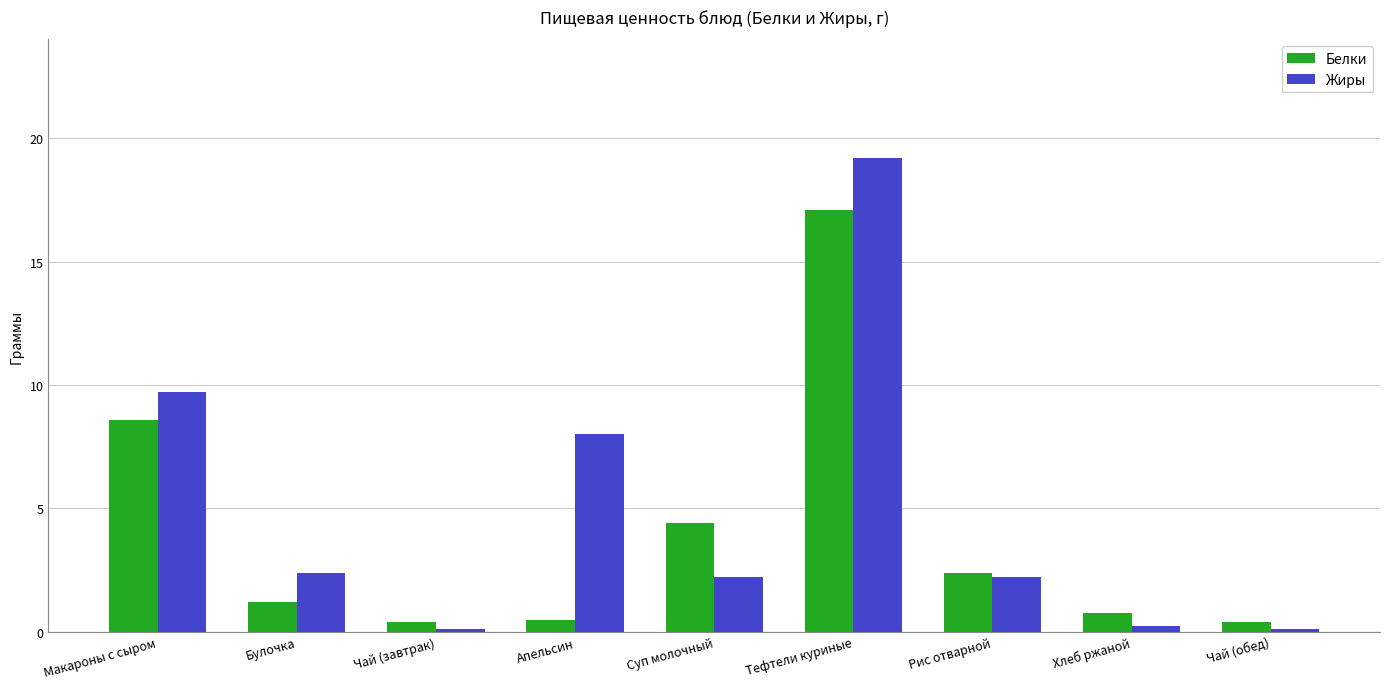

What position from the left is Апельсин?

4